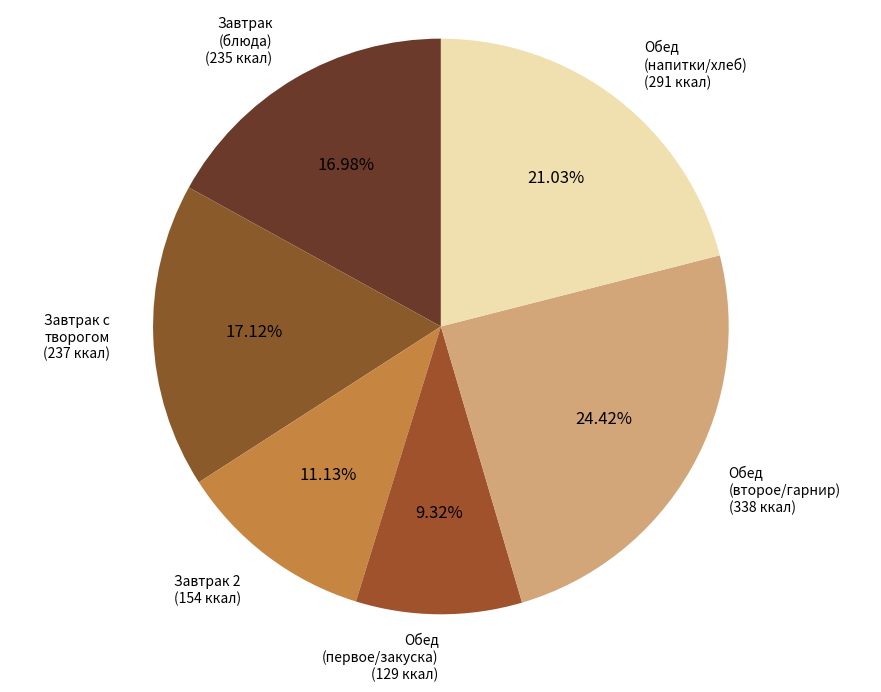

Which has a higher value, Завтрак 2 or Обед (второе/гарнир)?

Обед (второе/гарнир)